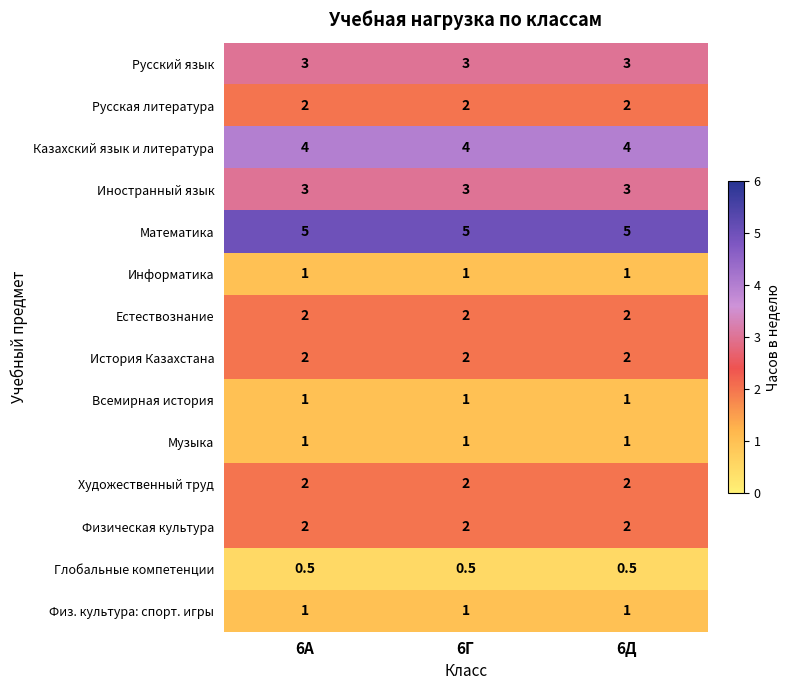

What is the approximate value of Музыка at 6А?

1.0